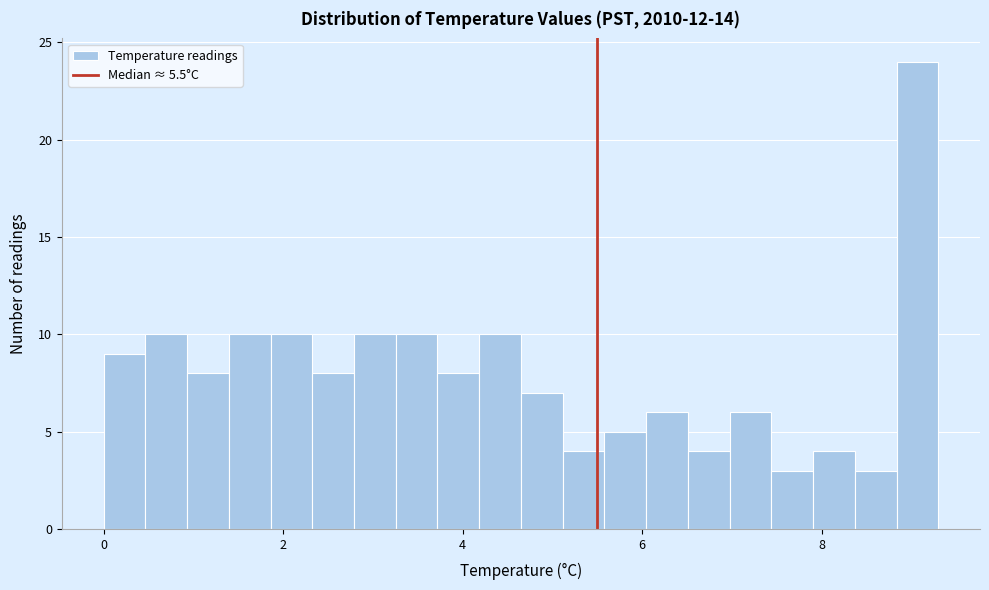

Around what value on the x-axis is the tallest bar? Give the approximate position of its centre, as read against the axis.

9.0